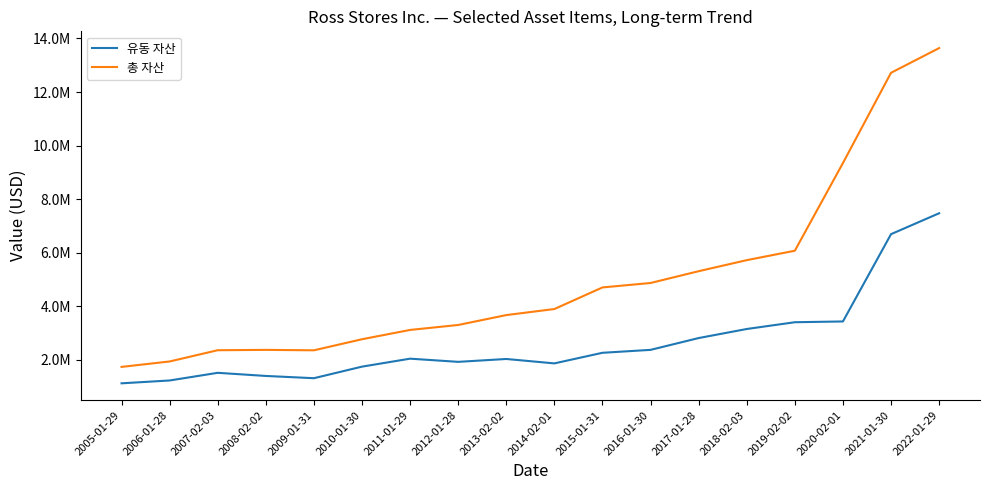

Reading left to right, list all the values displayed in this chart.

유동 자산: 2005-01-29=1122721	2006-01-28=1228847	2007-02-03=1514956	2008-02-02=1398001	2009-01-31=1313715	2010-01-30=1745447	2011-01-29=2043239	2012-01-28=1924371	2013-02-02=2031427	2014-02-01=1867159	2015-01-31=2262790	2016-01-30=2372195	2017-01-28=2813049	2018-02-03=3151157	2019-02-02=3404019	2020-02-01=3432828	2021-01-30=6692491	2022-01-29=7473176
총 자산: 2005-01-29=1735999	2006-01-28=1938738	2007-02-03=2358591	2008-02-02=2371322	2009-01-31=2355511	2010-01-30=2768633	2011-01-29=3116204	2012-01-28=3301209	2013-02-02=3670561	2014-02-01=3896797	2015-01-31=4703134	2016-01-30=4869119	2017-01-28=5309351	2018-02-03=5722051	2019-02-02=6073691	2020-02-01=9348367	2021-01-30=12717867	2022-01-29=13640256